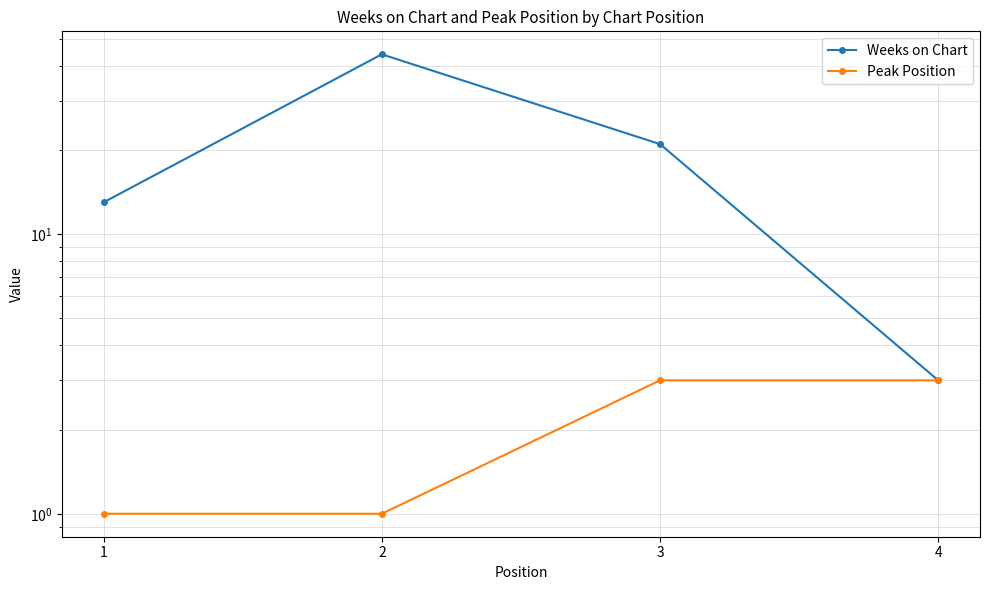

What is the value of the Peak Position point at the 2nd from the left?

1